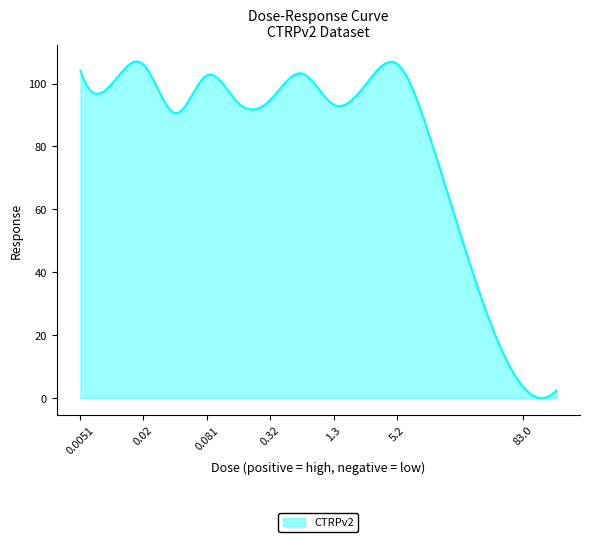

What is the greatest value displayed?

107.0